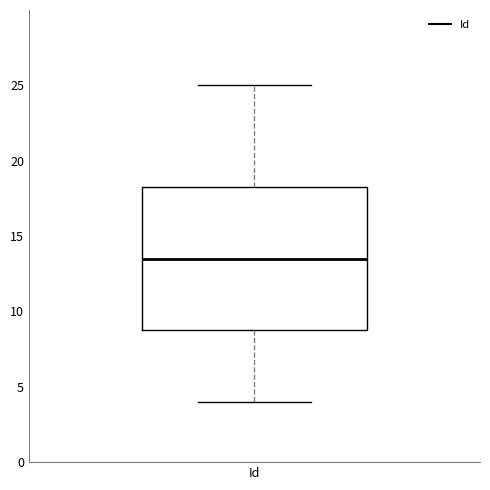

Transcribe this box plot: give where the median line is, the range the box spans, and where the two whiskers end, as read against the y-axis. The values are not printed on the chart, so give them approximately, as read against the axis.

median 13.5, box 9.0 to 18.5, whiskers 4.0 to 25.0